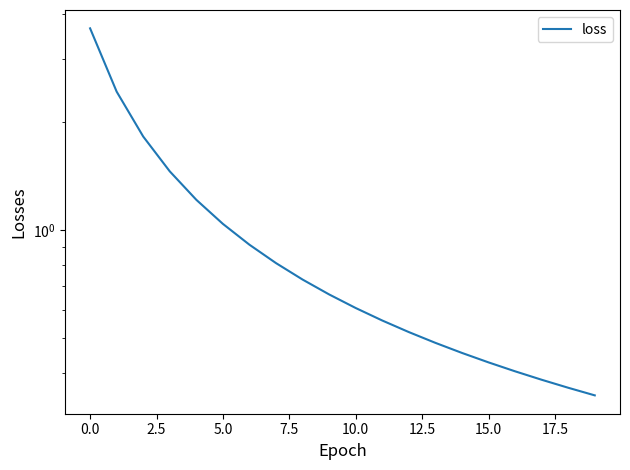

What is the average value?

1.0